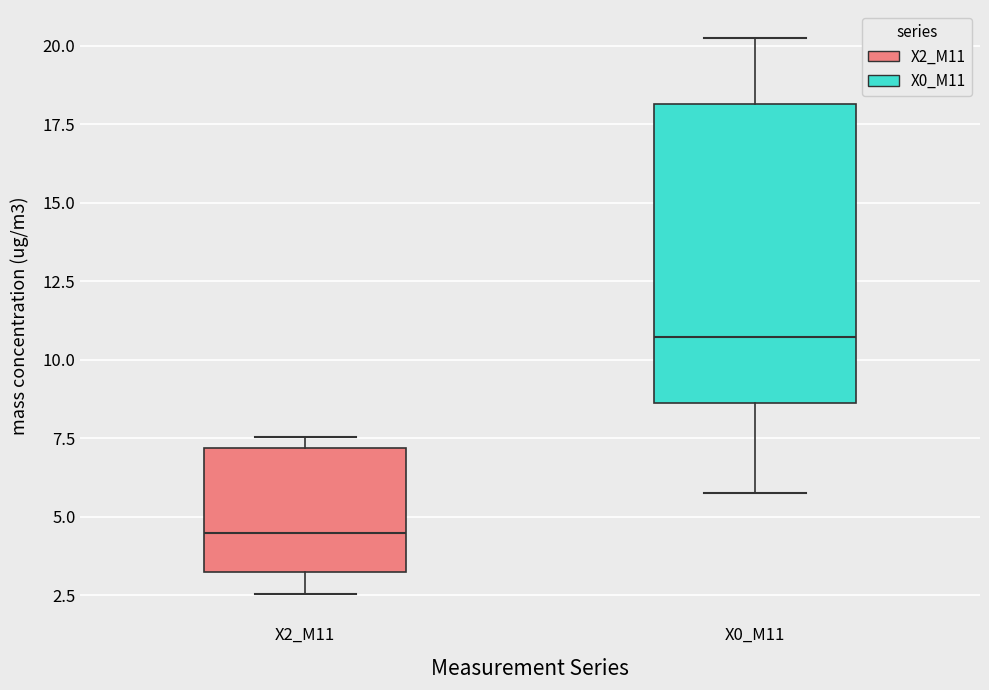

Reading left to right, transcribe this box plot: for each box, give where its median line is, the range the box spans, and where its two whiskers end, as read against the y-axis. The values are not printed on the chart, so give them approximately, as read against the axis.

X2_M11: median 4.5, box 3.0 to 7.0, whiskers 2.5 to 7.5
X0_M11: median 10.5, box 8.5 to 18.0, whiskers 6.0 to 20.5